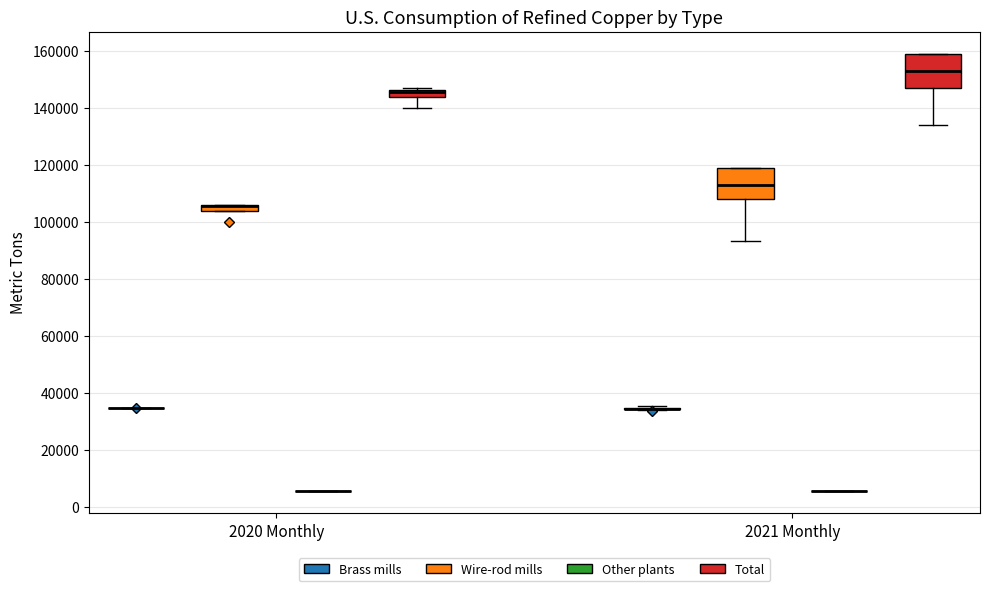

Where does the lower whisker of the box for 2021 Monthly (Total) end on the y-axis? The values are not printed on the chart, so give them approximately, as read against the axis.

134000